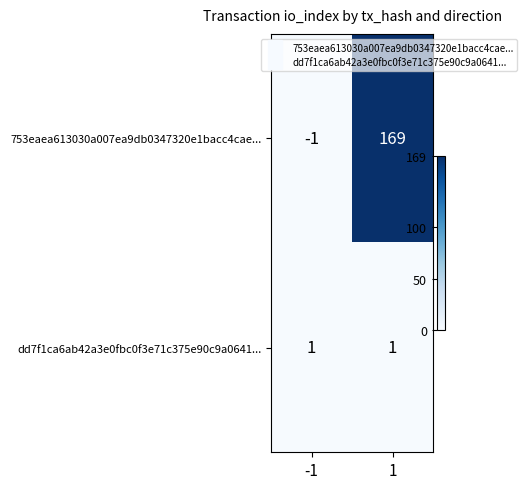

Which series has the widest spread of values?

753eaea613030a007ea9db0347320e1bacc4cae...